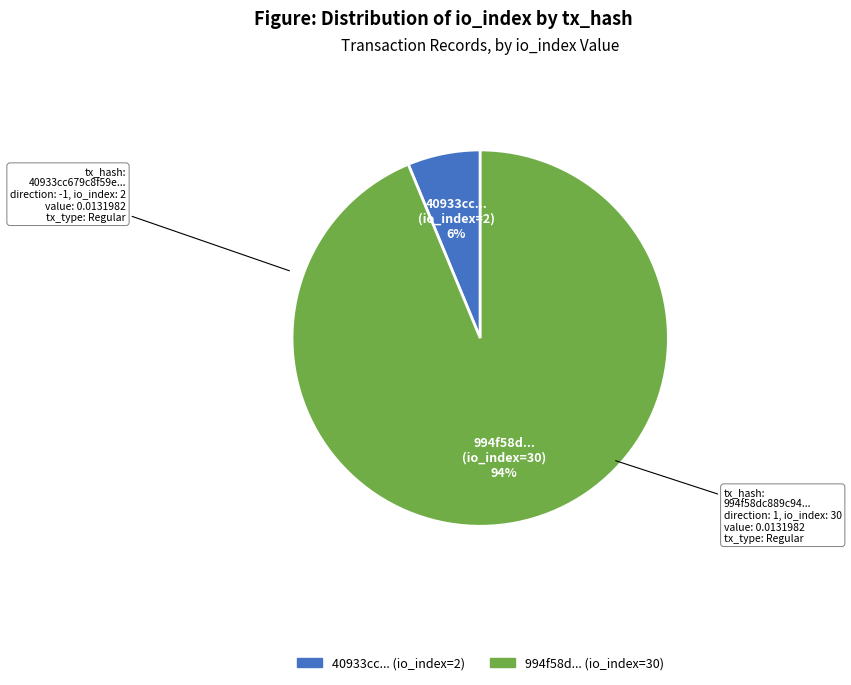

Is there a majority slice in this chart?

Yes